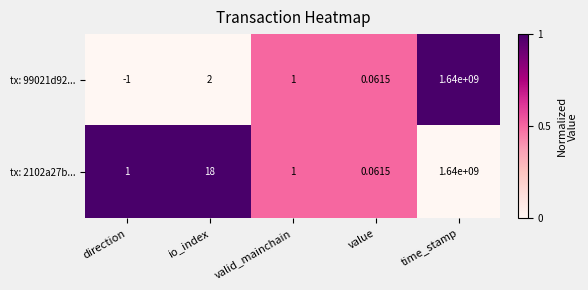

At which label does tx: 99021d92... first exceed 1?

io_index